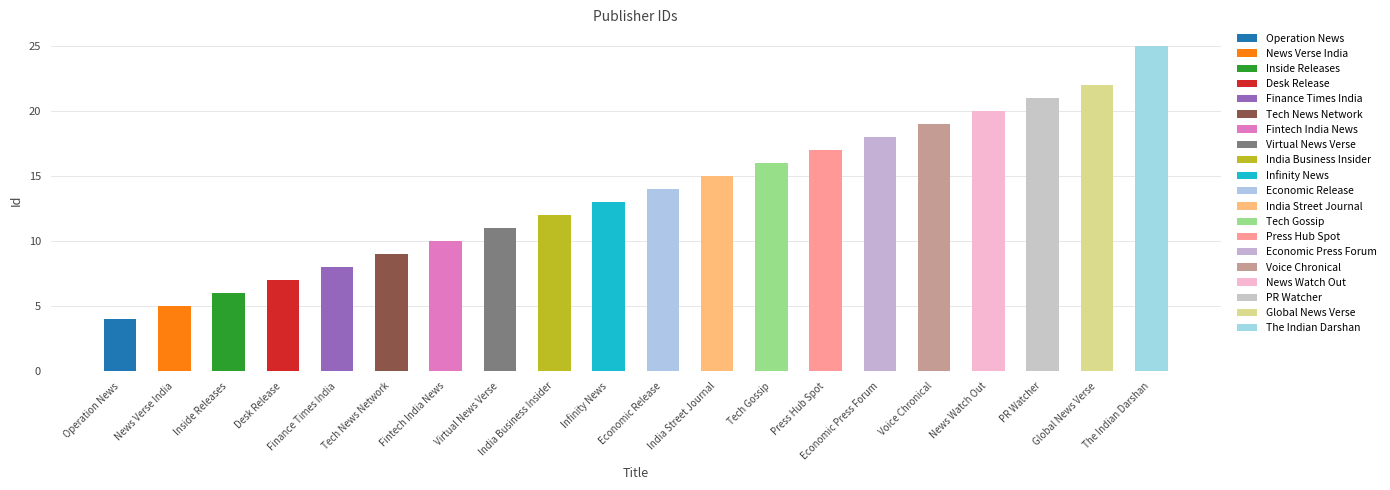

The value at The Indian Darshan is 34. True or false?

False